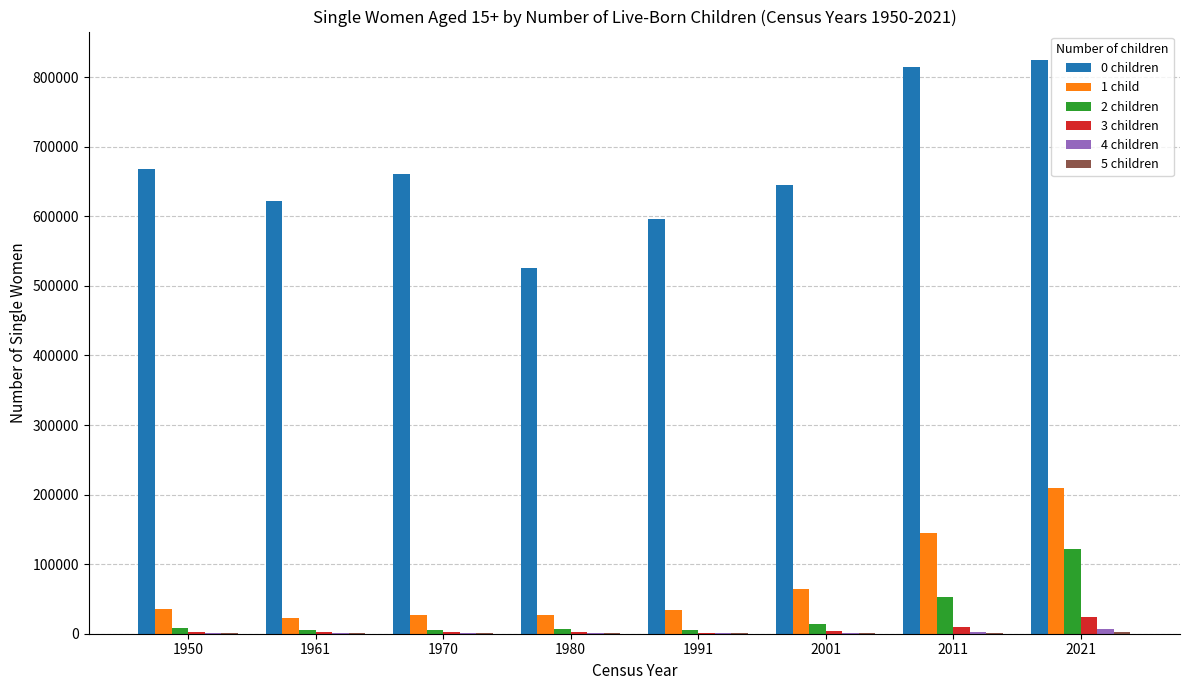

What is the greatest value displayed?

824427